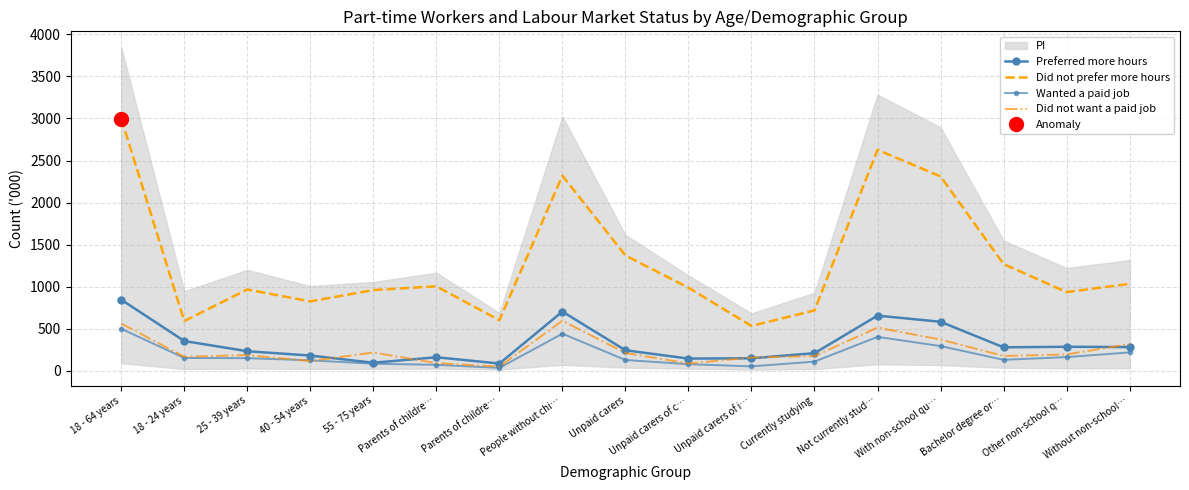

In Did not want a paid job, how many points are lower than both neighbors (excluding endpoints)?

5